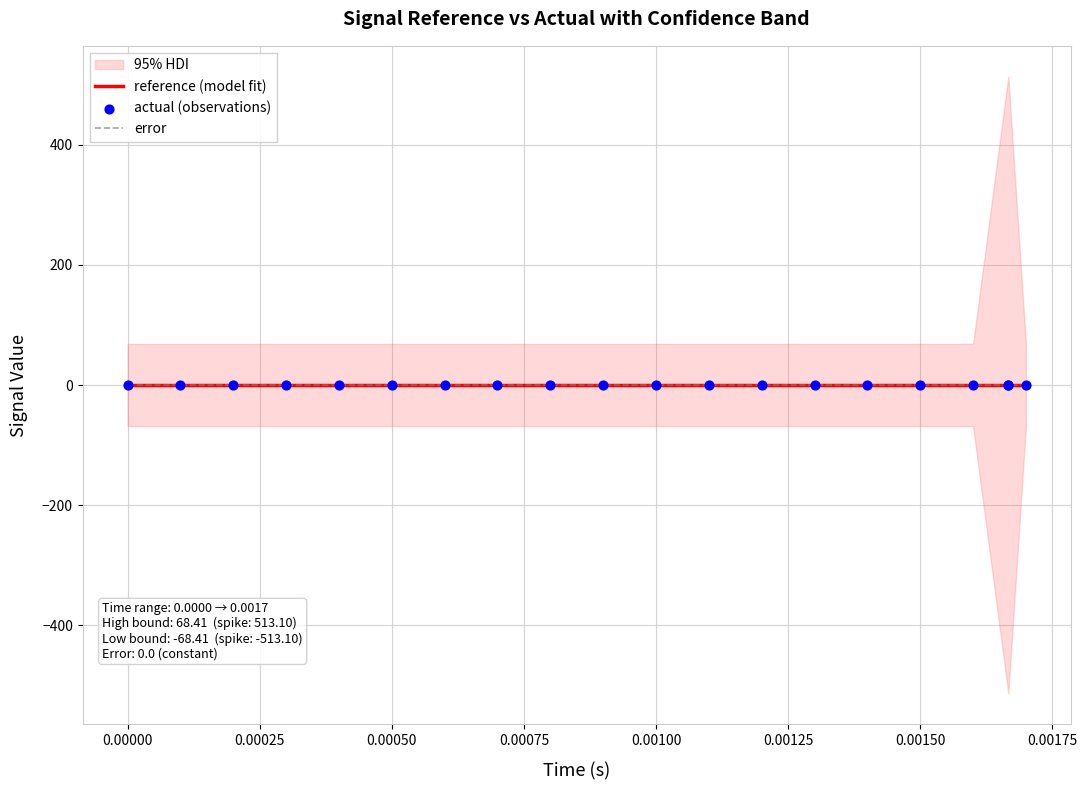

Is the value of error at 5 greater than the value of actual at 3?

No